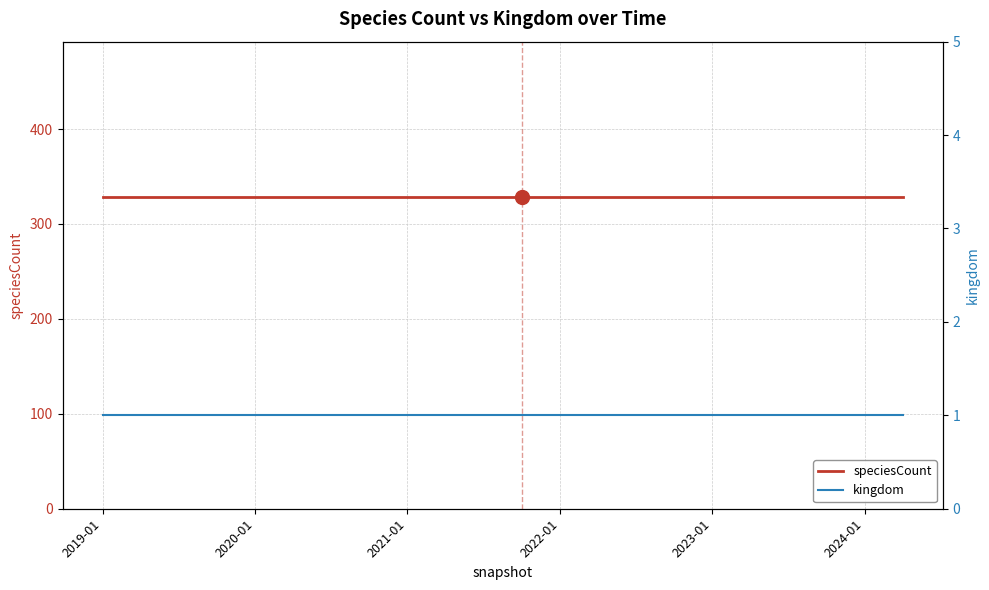

True or false: kingdom and speciesCount cross at least once.

False